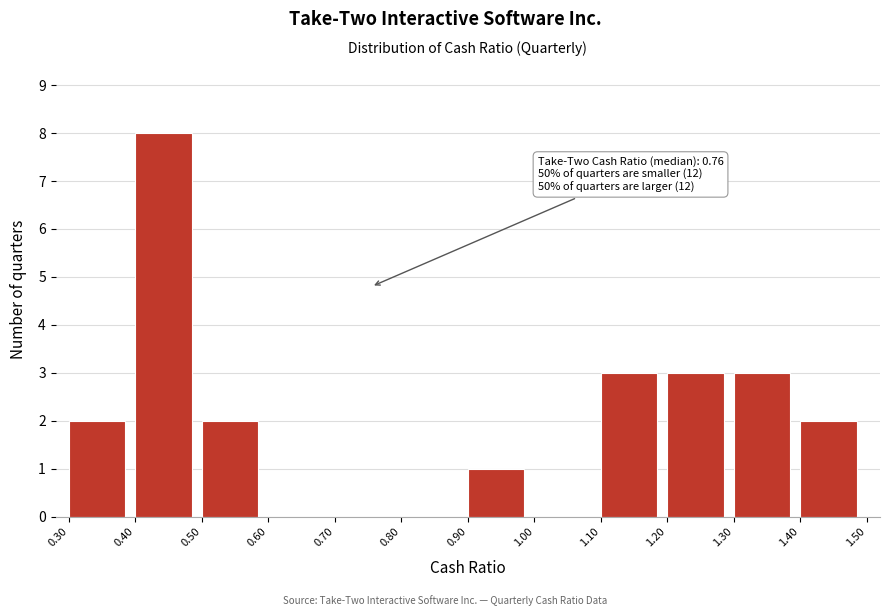

Which range on the x-axis has the tallest bar?

0.40 to 0.50